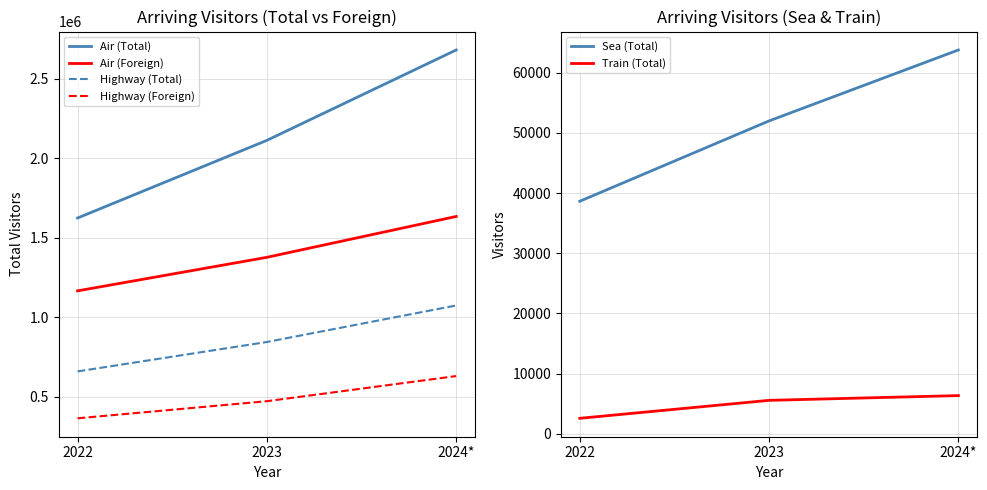

The value of Sea (Total) at 2023 is 51976. True or false?

True